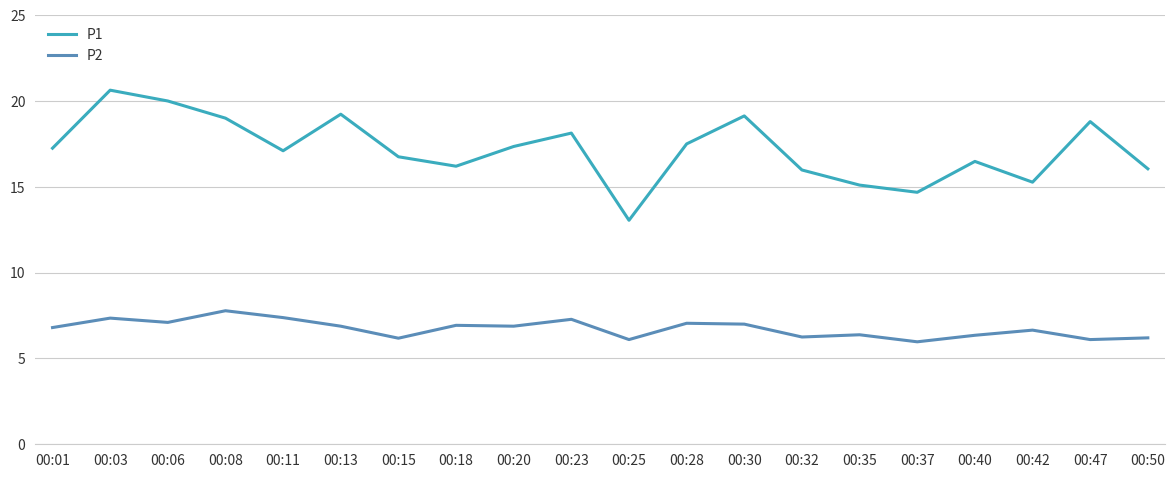

At which category does P2 reach its first local peak?

00:03